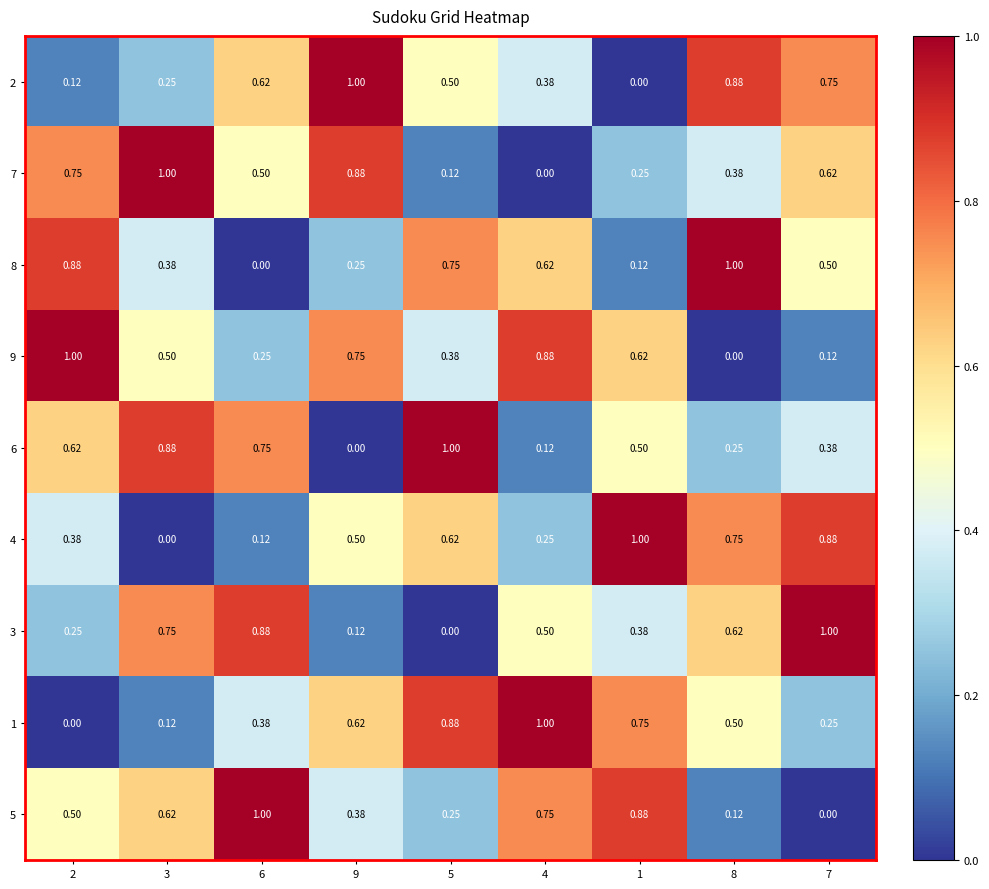

Is the value of 7 at 1 greater than the value of 3 at 6?

No